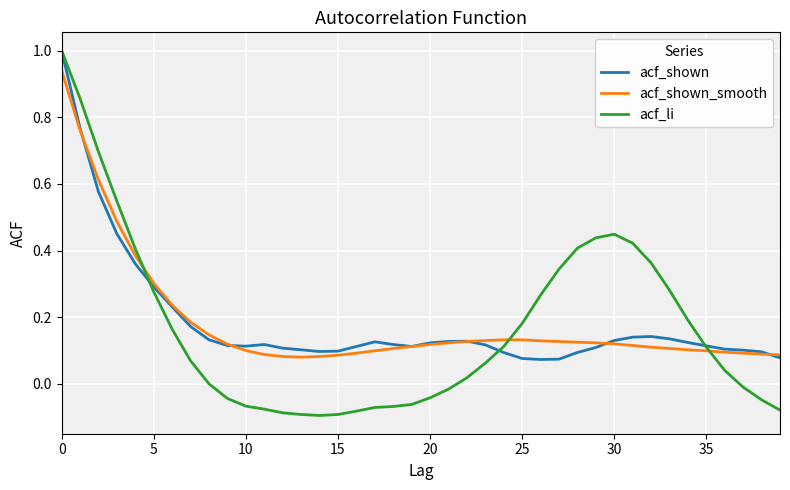

Which series has the widest spread of values?

acf_li